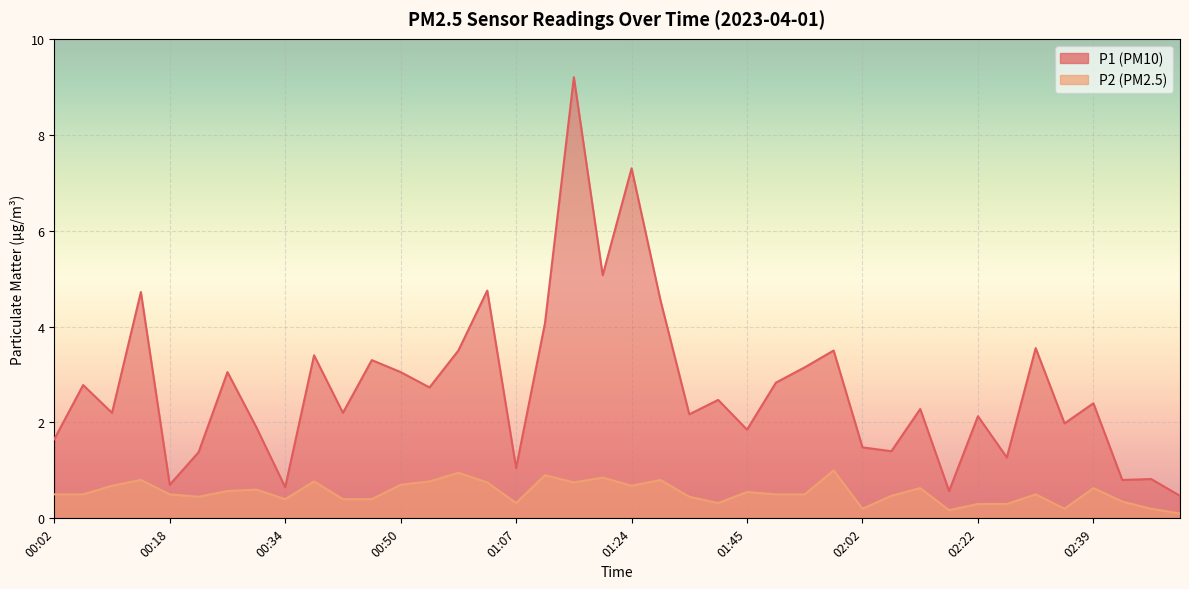

What are all the series names shown in the legend?

P1, P2